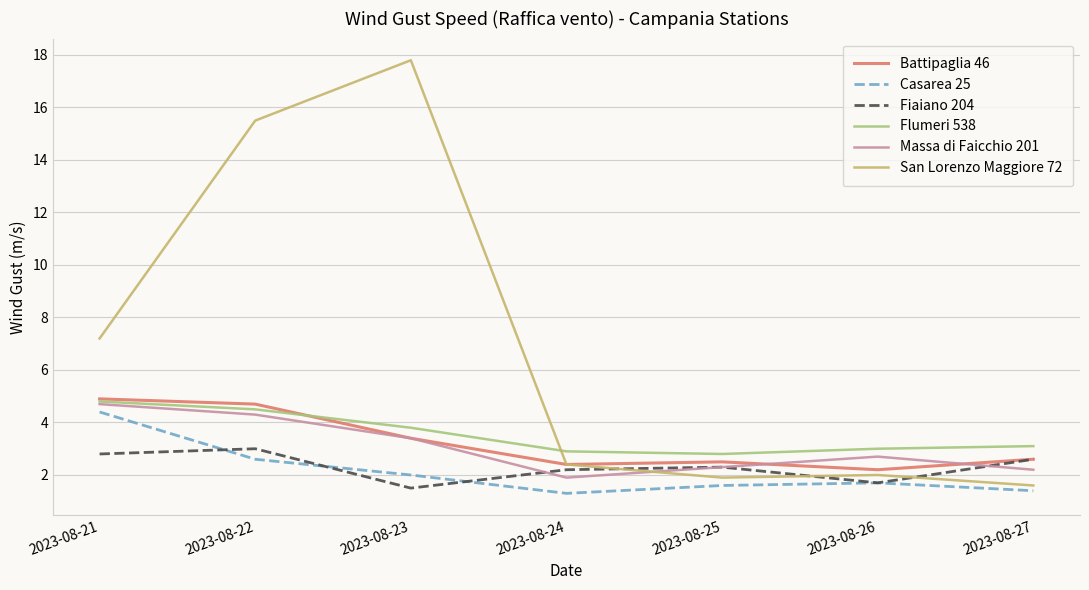

Is it true that Flumeri 538 equals 5.3 at 2023-08-23?

False